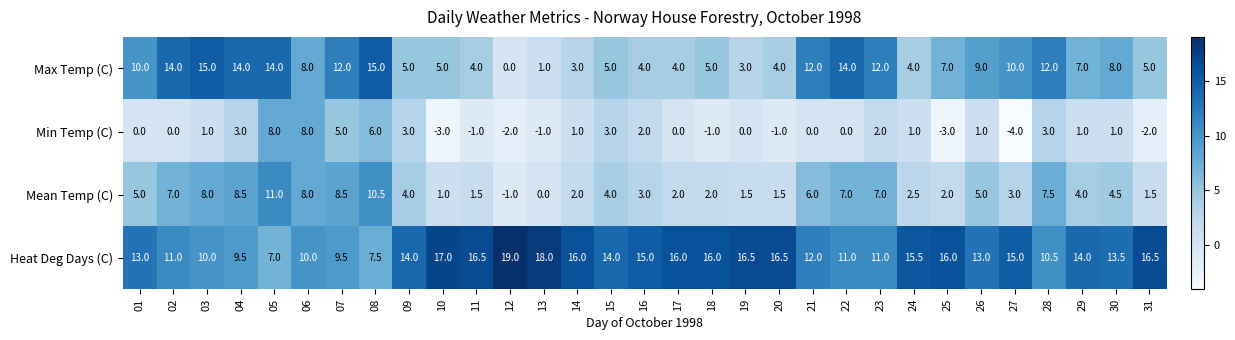

The Mean Temp (C) series shows 1.3 at 14. True or false?

False